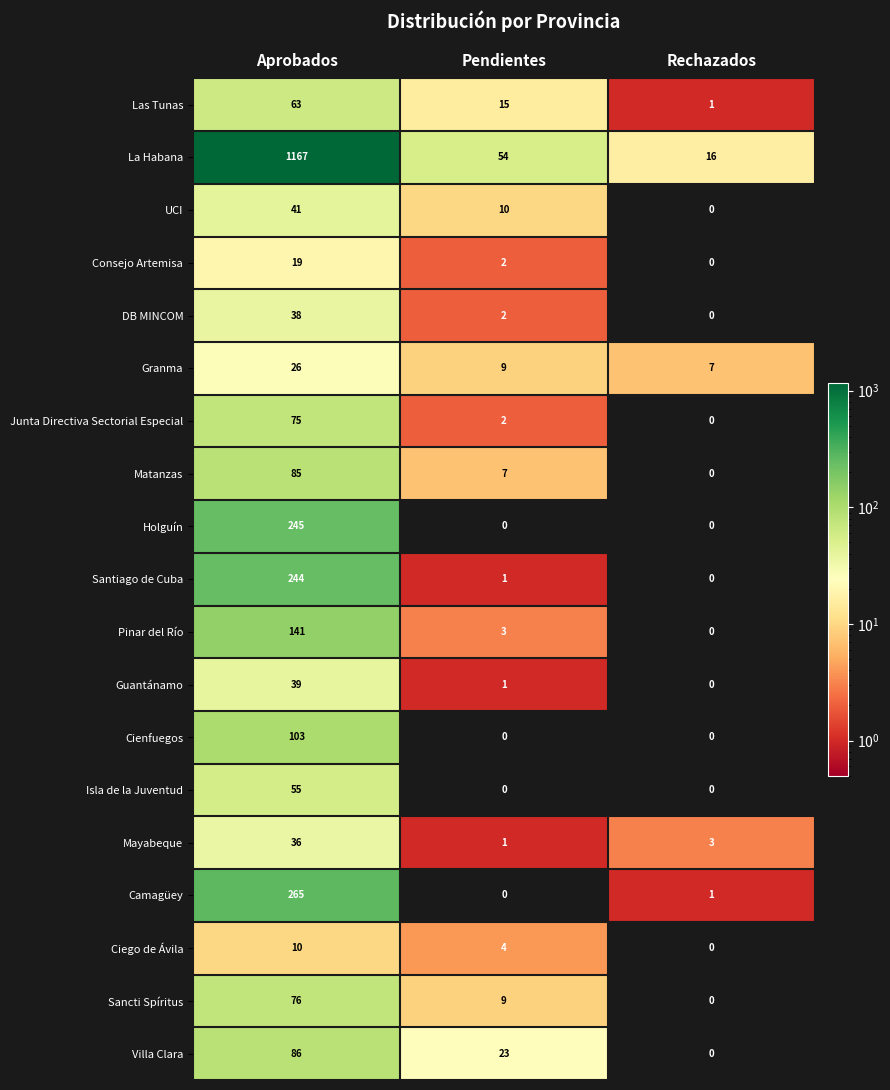

Rank the series by their maximum value, from lowest to highest.

Ciego de Ávila, Consejo Artemisa, Granma, Mayabeque, DB MINCOM, Guantánamo, UCI, Isla de la Juventud, Las Tunas, Junta Directiva Sectorial Especial, Sancti Spíritus, Matanzas, Villa Clara, Cienfuegos, Pinar del Río, Santiago de Cuba, Holguín, Camagüey, La Habana